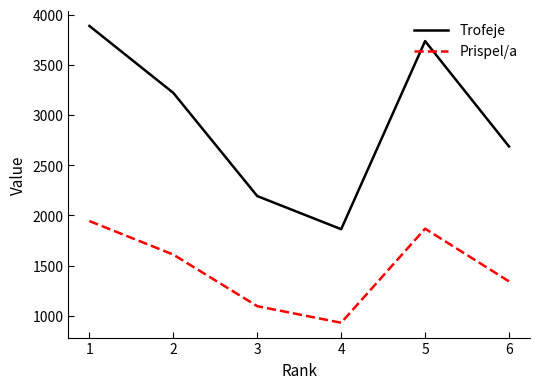

Reading left to right, what are all the values shown in this chart?

Trofeje: 3888	3221	2193	1863	3737	2687
Prispel/a: 1944	1610	1096	931	1868	1343